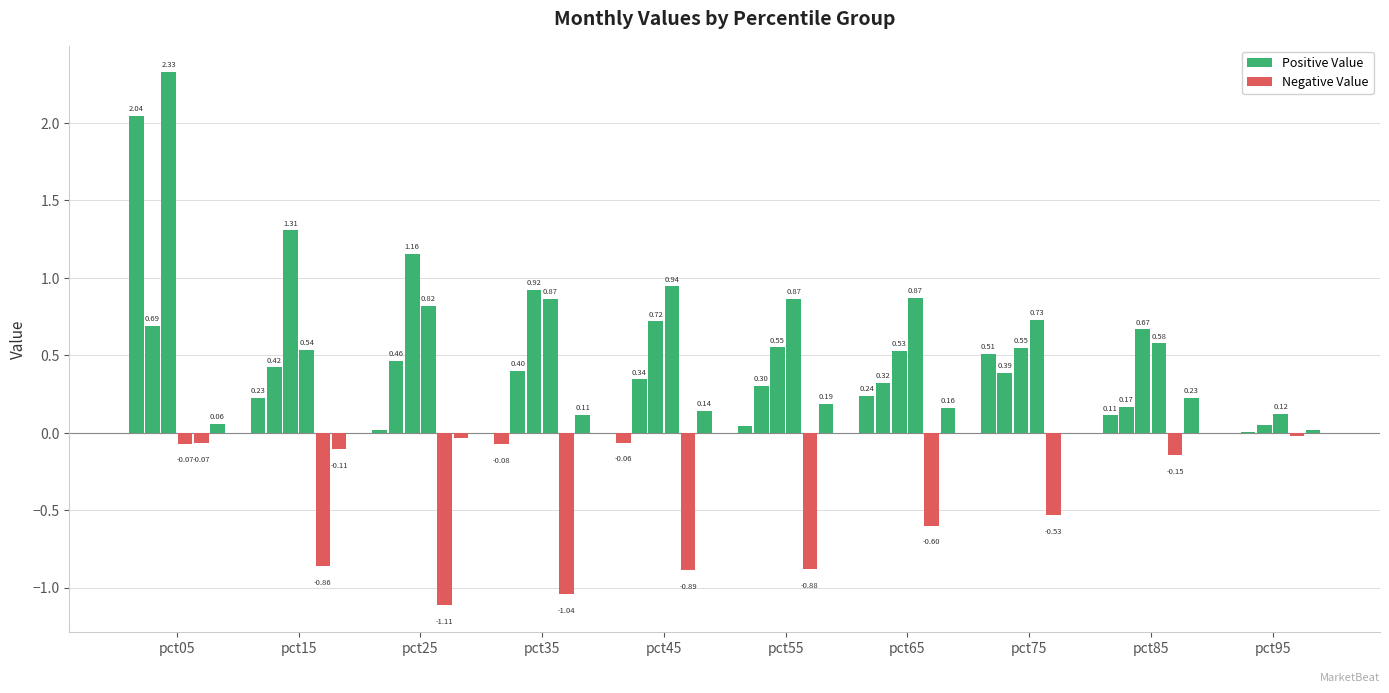

Which has a higher value, pct95 or pct35?

pct95